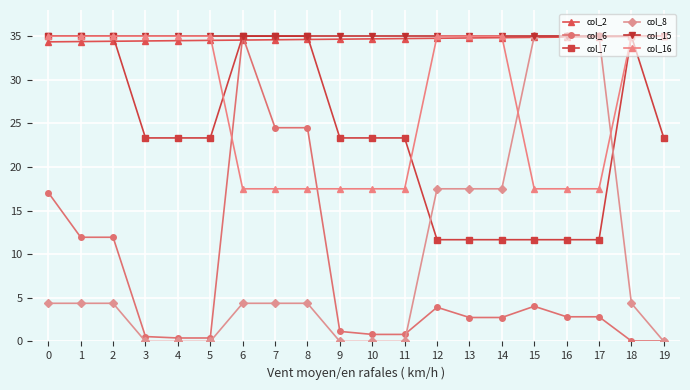

Is the value of col_7 at 9 greater than the value of col_15 at 0?

No